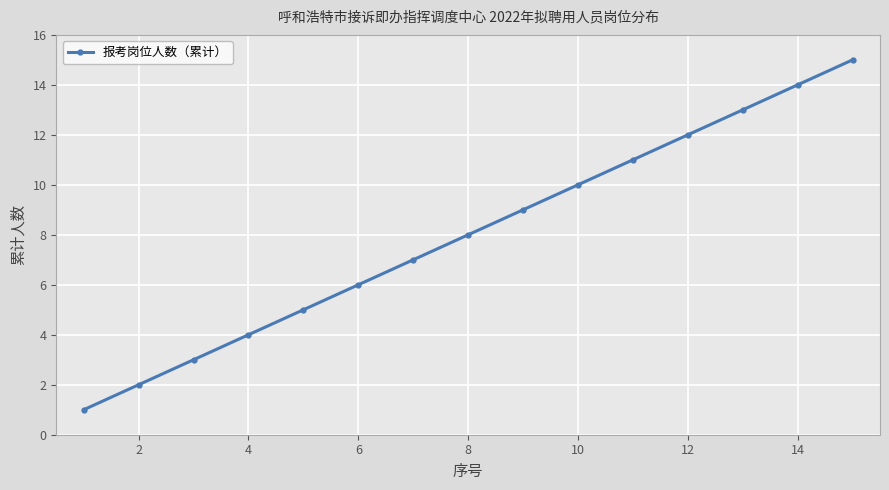

What is the sum of all values?

120